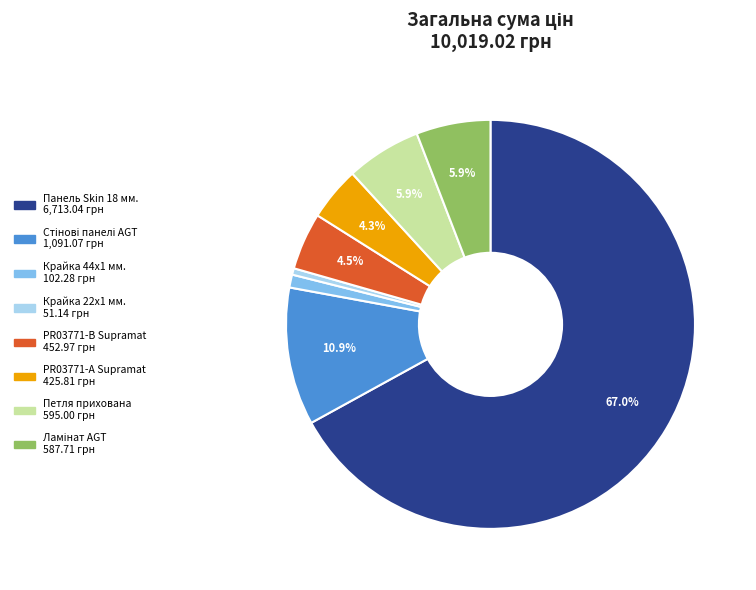

Does any single category account for the majority?

Yes